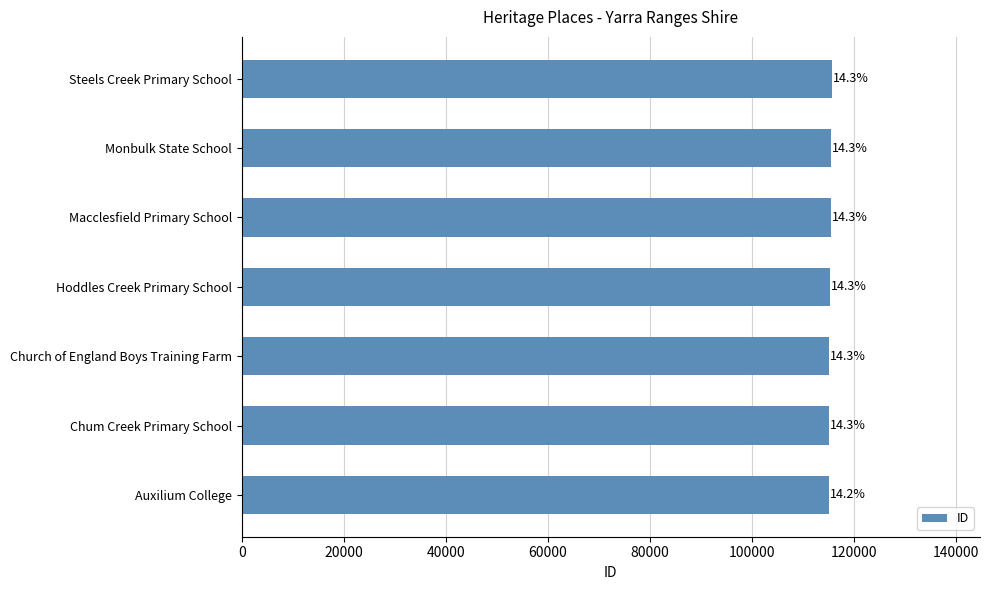

What is the difference between the maximum and minimum values?

726